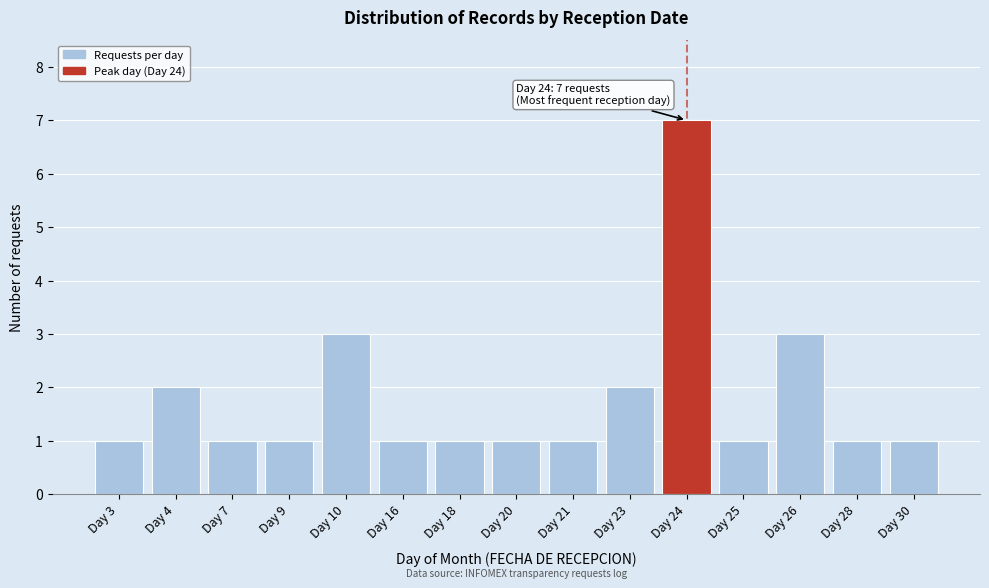

Reading left to right, what are all the values shown in this chart?

1	2	1	1	3	1	1	1	1	2	7	1	3	1	1